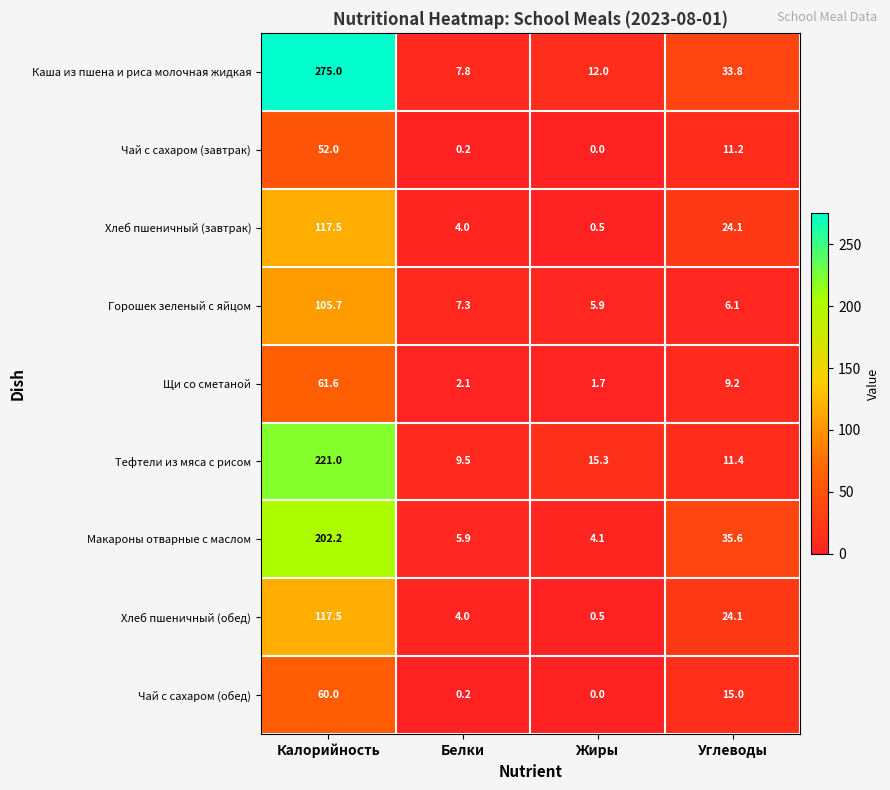

What is the difference between the Чай с сахаром (завтрак) values at Белки and Углеводы?

11.0